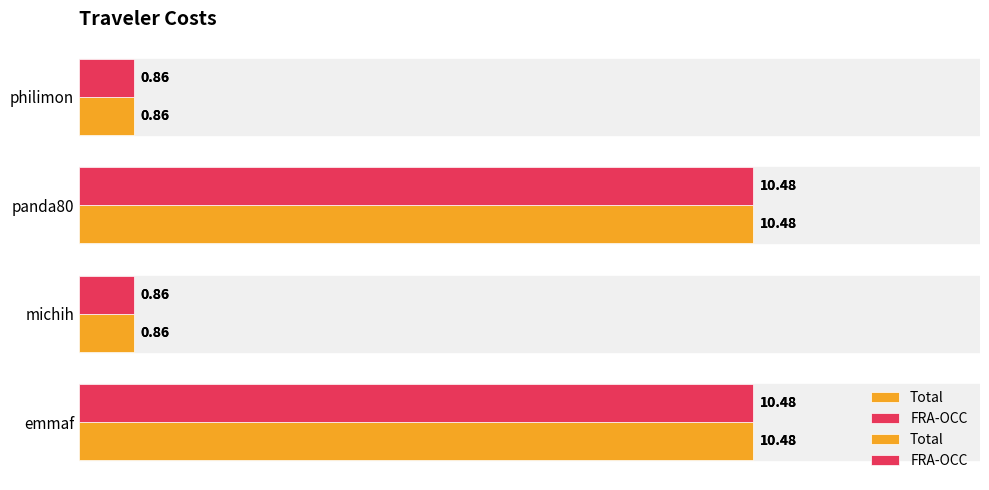

Rank the series at panda80 from highest to lowest value.

Total, FRA-OCC